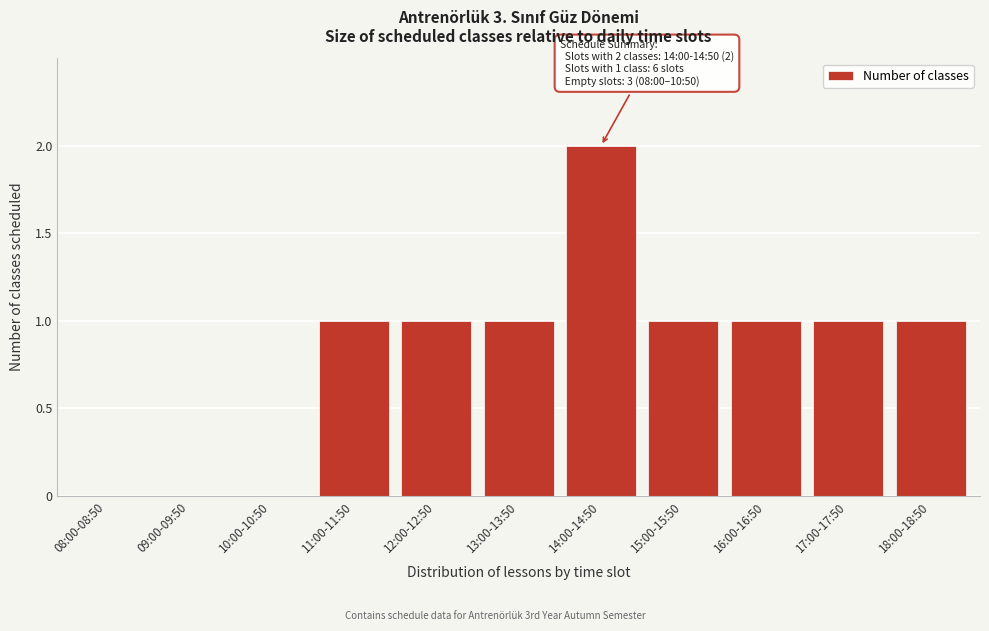

Reading right to left, list all the values displayed in this chart.

18:00-18:50=1	17:00-17:50=1	16:00-16:50=1	15:00-15:50=1	14:00-14:50=2	13:00-13:50=1	12:00-12:50=1	11:00-11:50=1	10:00-10:50=0	09:00-09:50=0	08:00-08:50=0